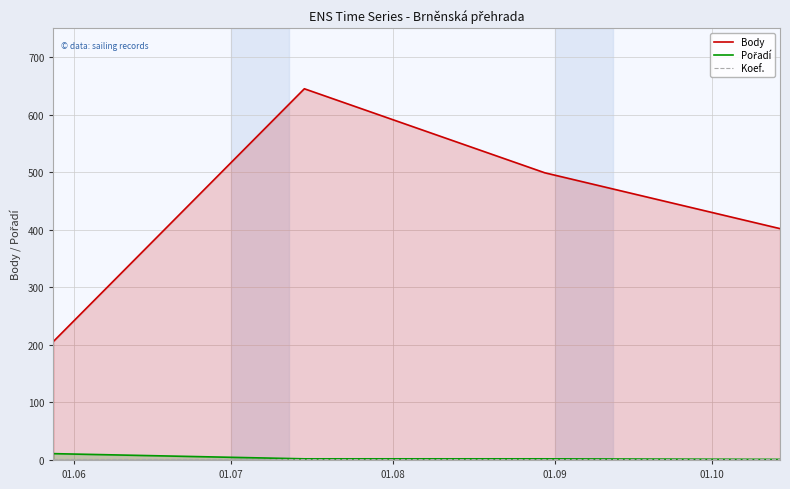

At how many categories does at least one series exceed 243?

3